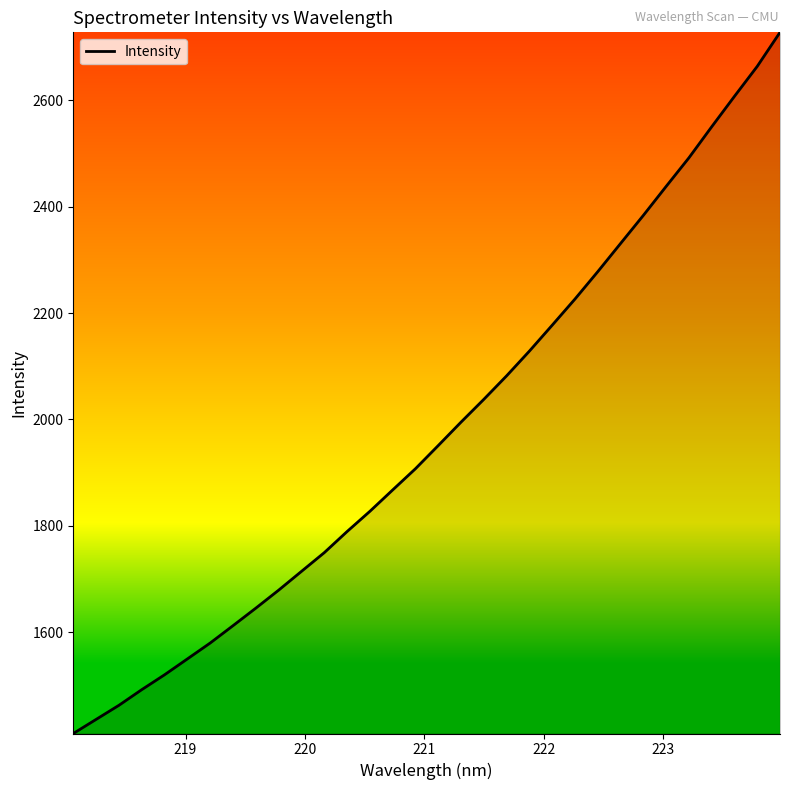

What is the smallest value displayed?

1409.2